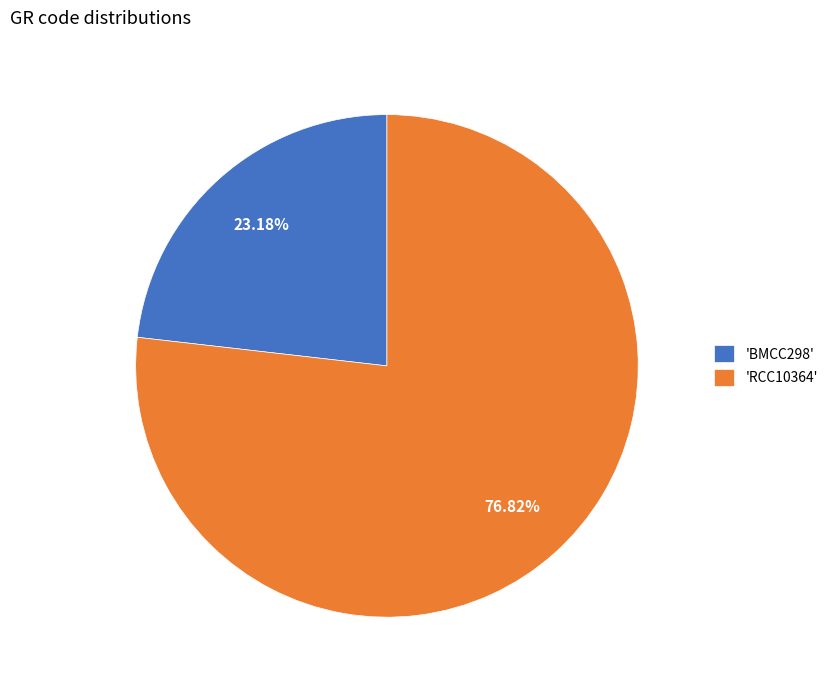

Is the sum of 'RCC10364' and 'BMCC298' greater than half?

Yes